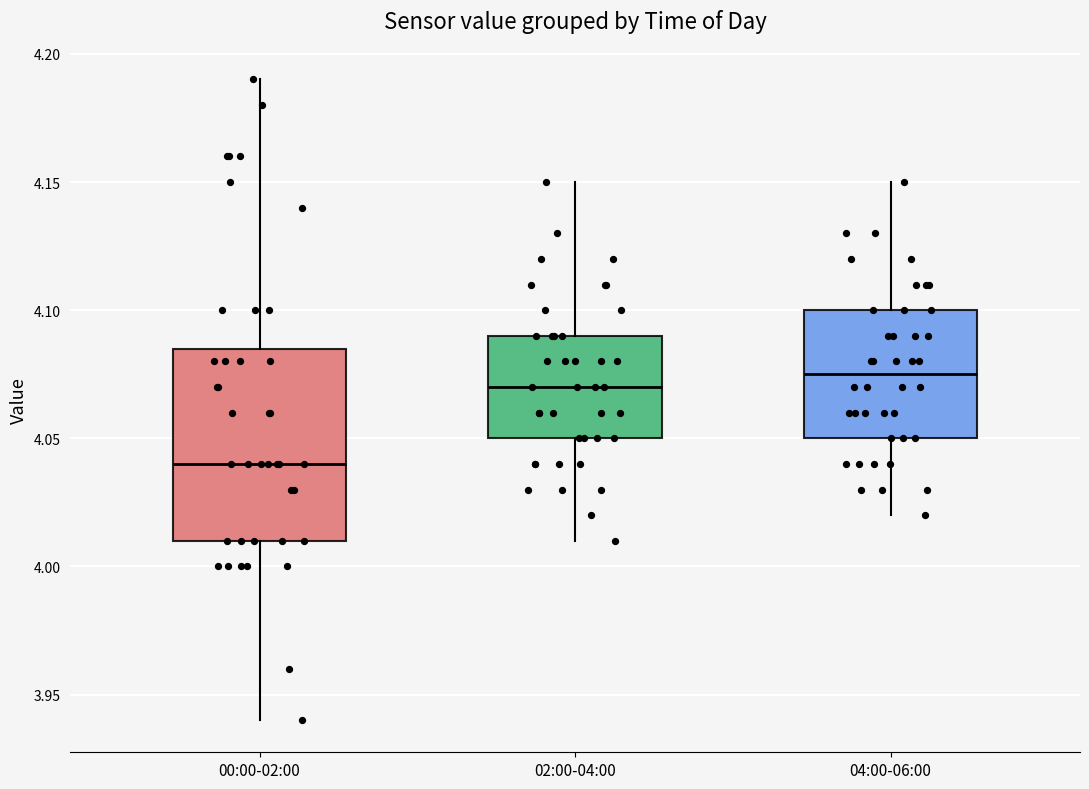

Where is the lower edge of the box for 00:00-02:00 on the y-axis? The values are not printed on the chart, so give them approximately, as read against the axis.

4.010